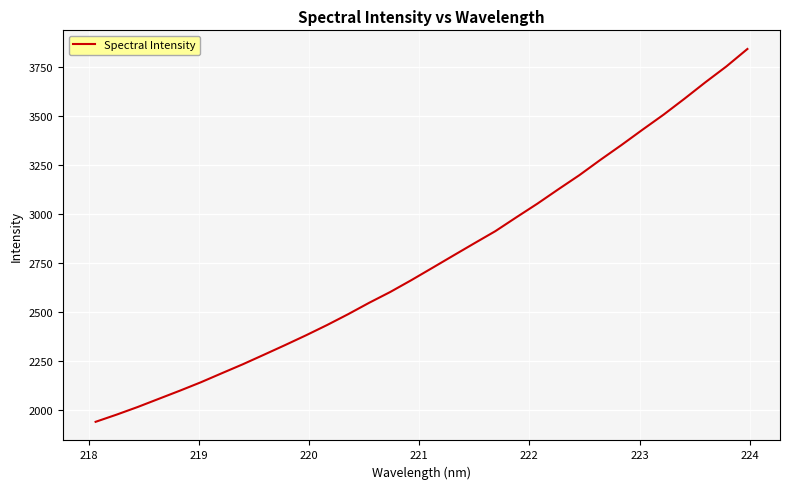

What is the minimum value shown in the chart?

1939.7